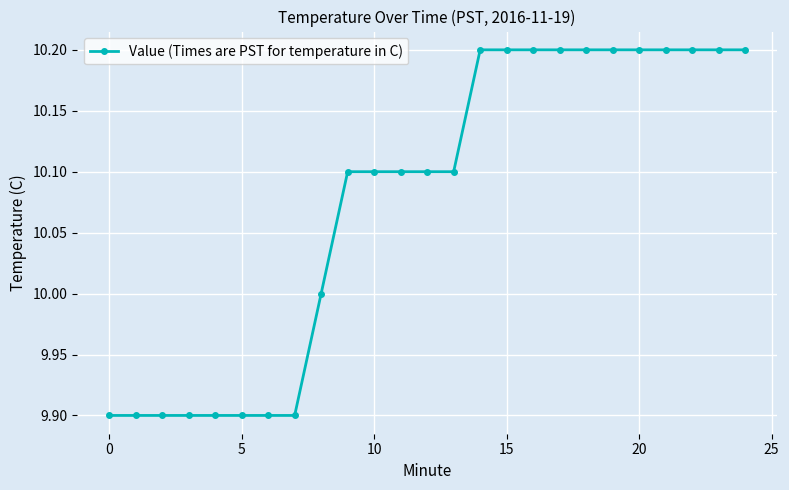

What is the difference between the maximum and minimum values?

0.3